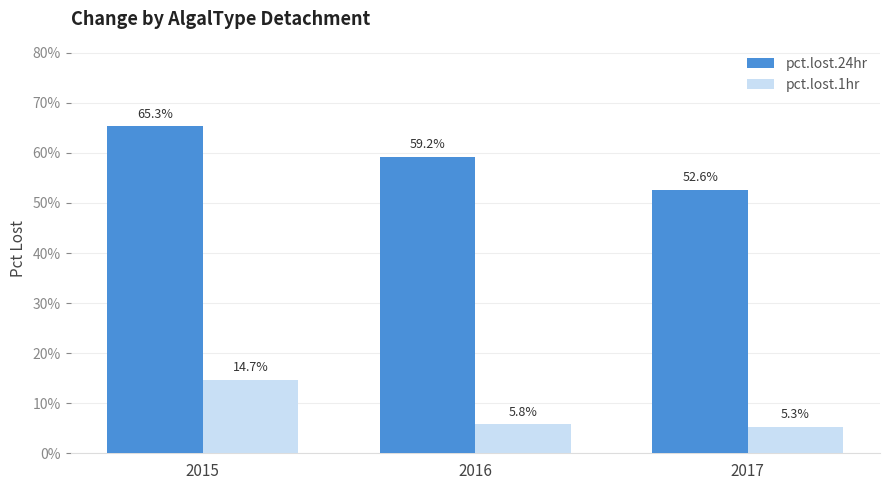

What are all the series names shown in the legend?

pct.lost.24hr, pct.lost.1hr